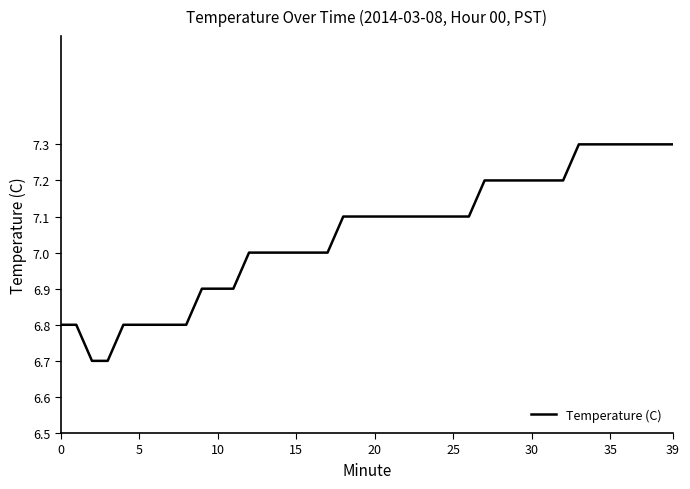

What is the difference between the maximum and minimum values?

0.6